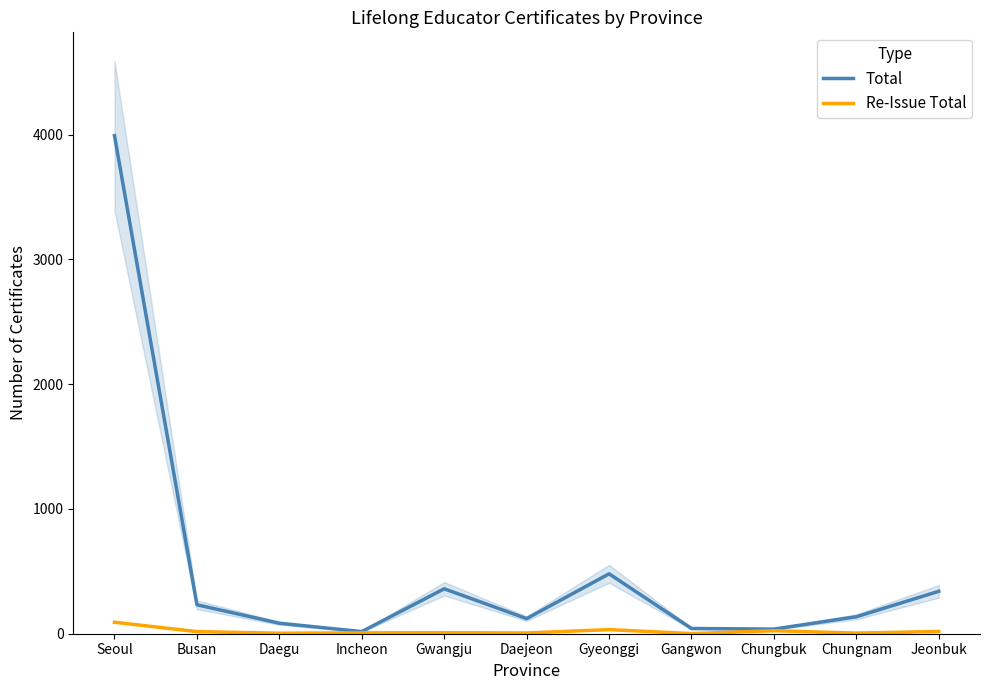

Between Daegu and Gyeonggi, which series saw the biggest shift?

Total